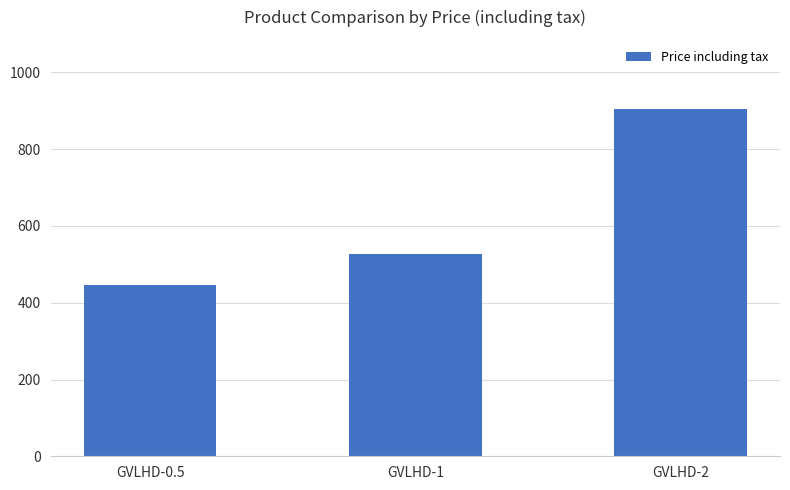

What is the label of the 3rd bar from the right?

GVLHD-0.5